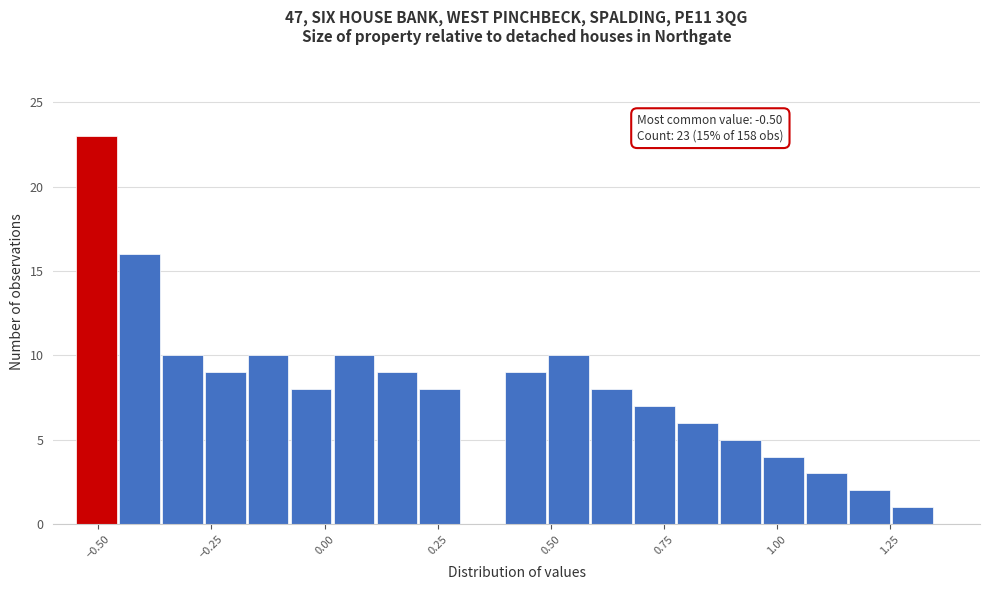

Read against the x-axis, roughly where is the centre of the tallest bar?

-0.50